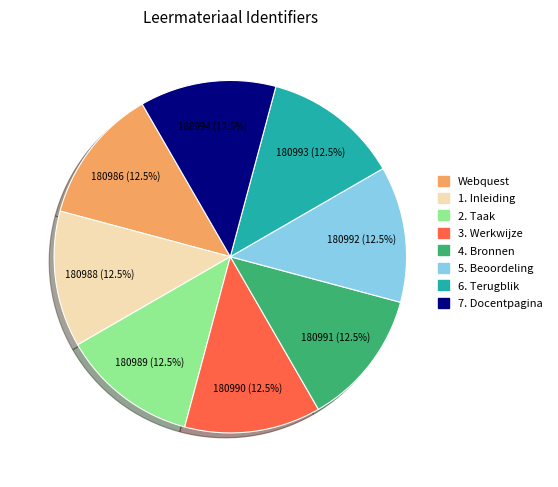

Combined, do 6. Terugblik and 4. Bronnen account for over 50%?

No